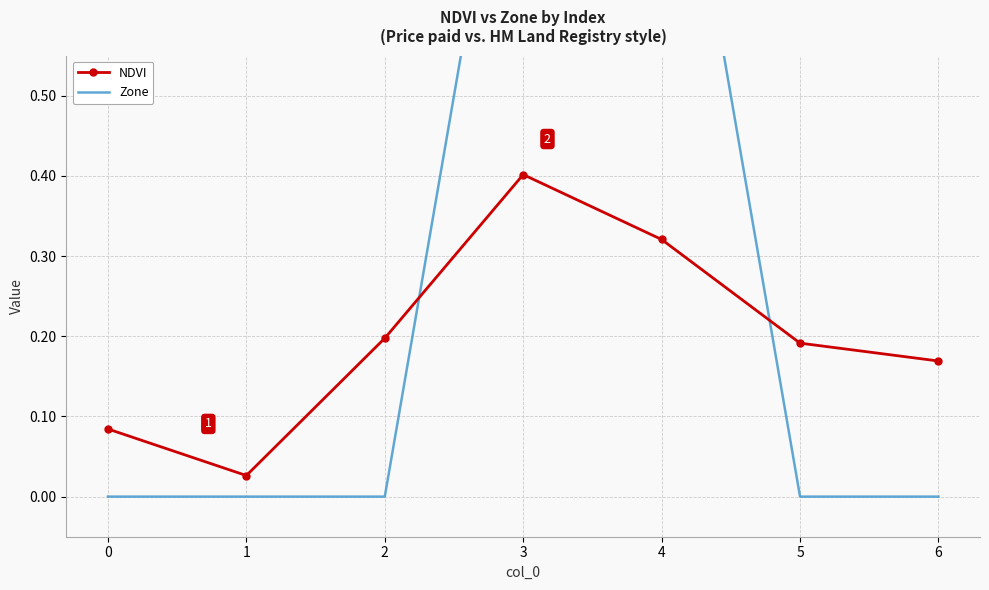

How many lines are shown in the chart?

2